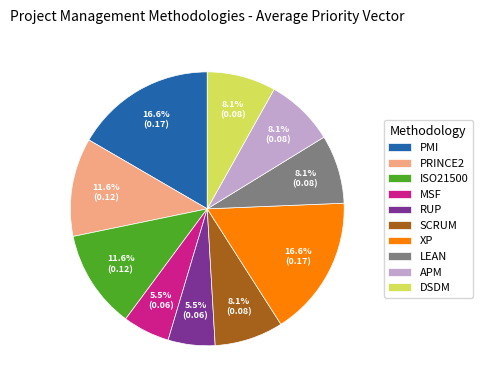

To the nearest percent, what is the average slice percentage?

10%